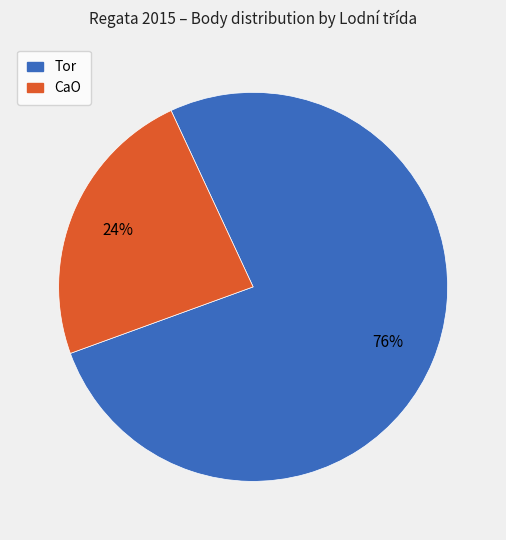

Is there any slice that represents more than half of the pie?

Yes